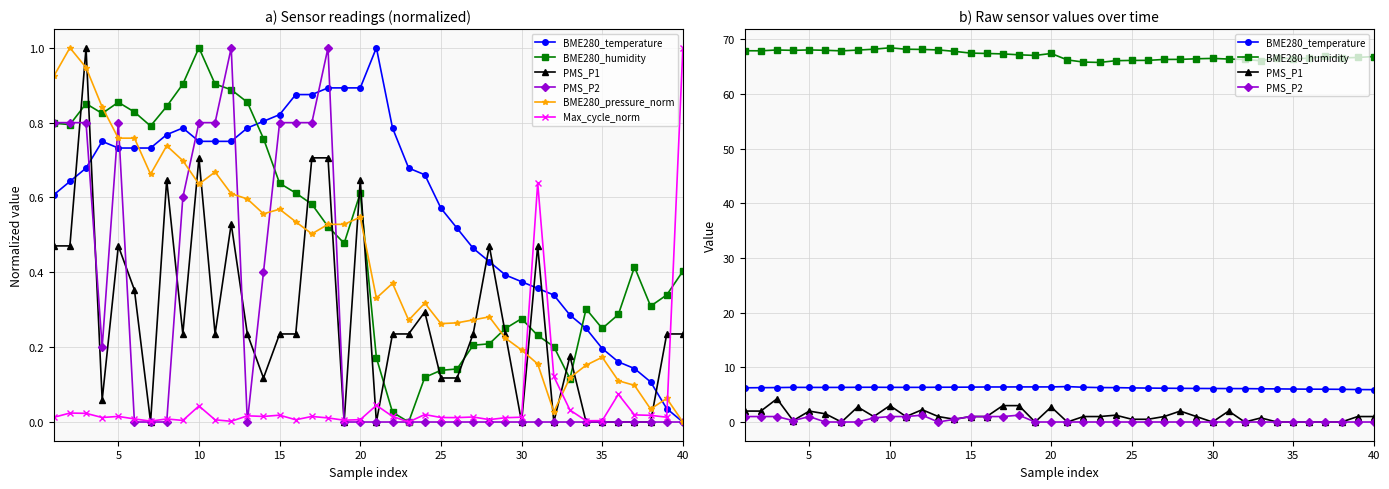

Is the value of BME280_temperature at 38 greater than the value of PMS_P2 at 13?

Yes